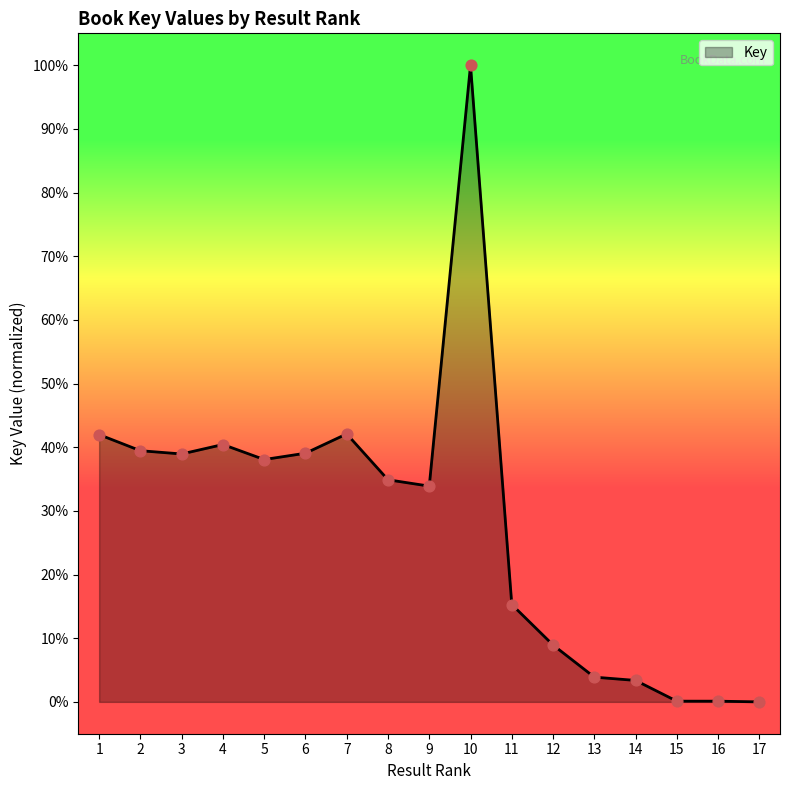

What is the change in value from 16 to 17?

-0.1